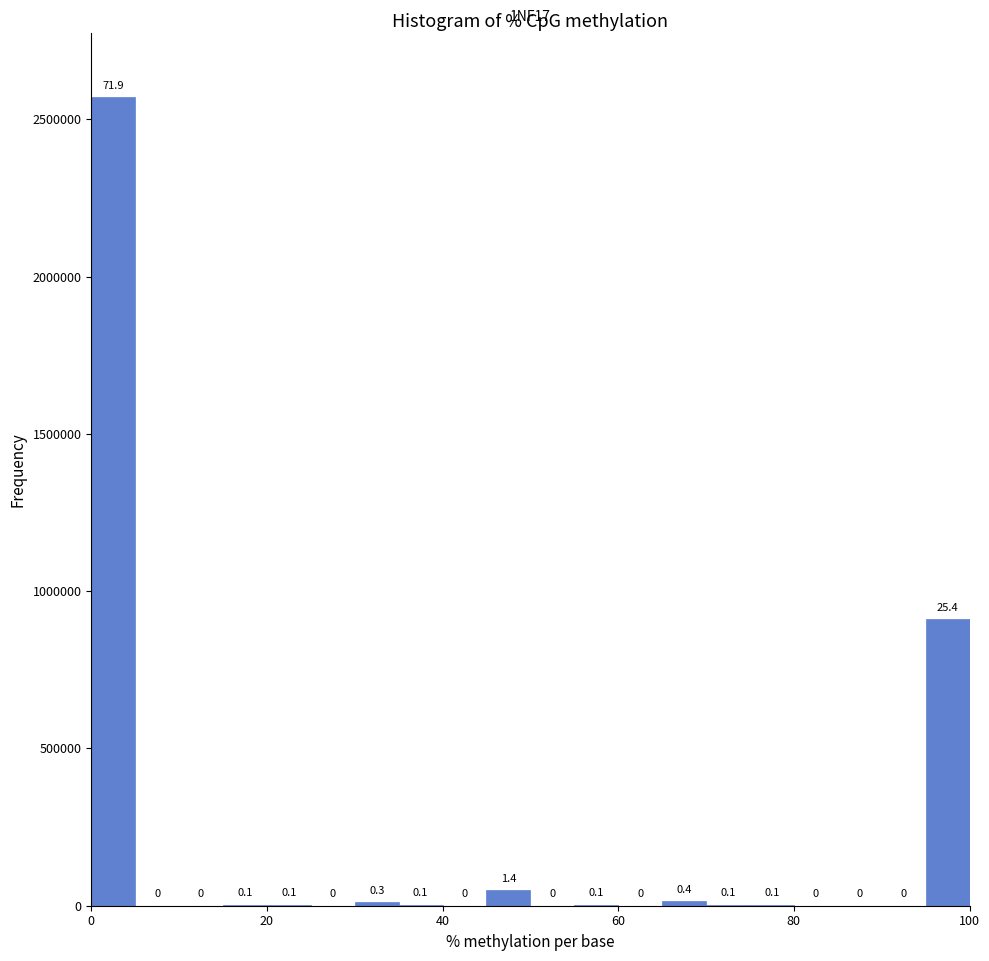

Around what value on the x-axis is the tallest bar? Give the approximate position of its centre, as read against the axis.

2